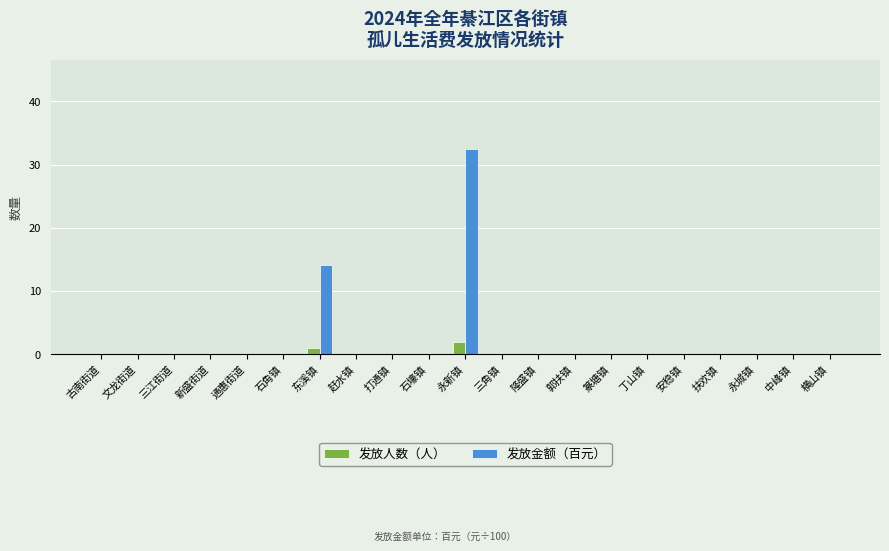

What is the total value across all series at 东溪镇?

15.1